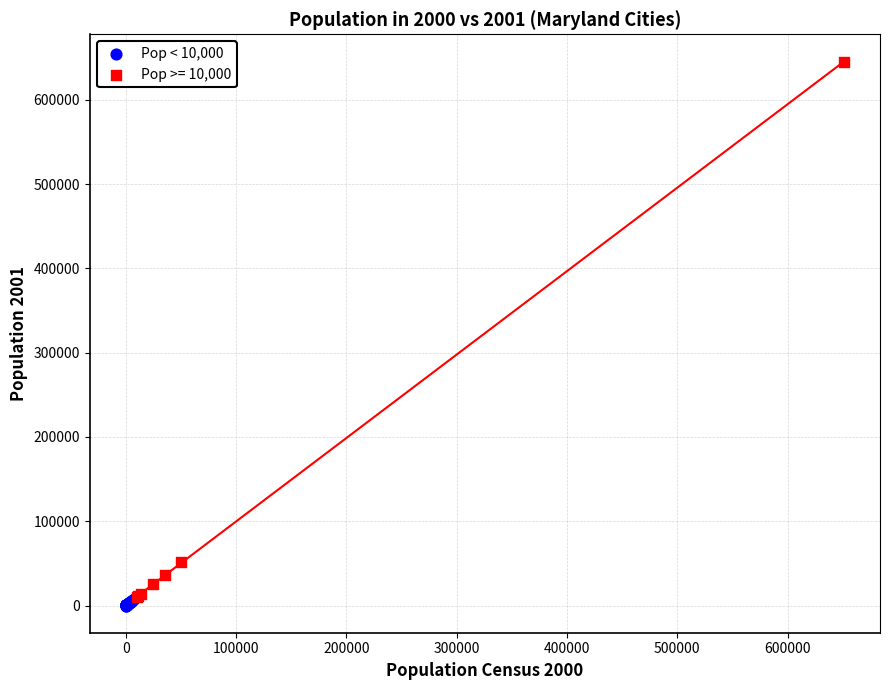

Which series has the widest spread of Y values?

Pop >= 10,000